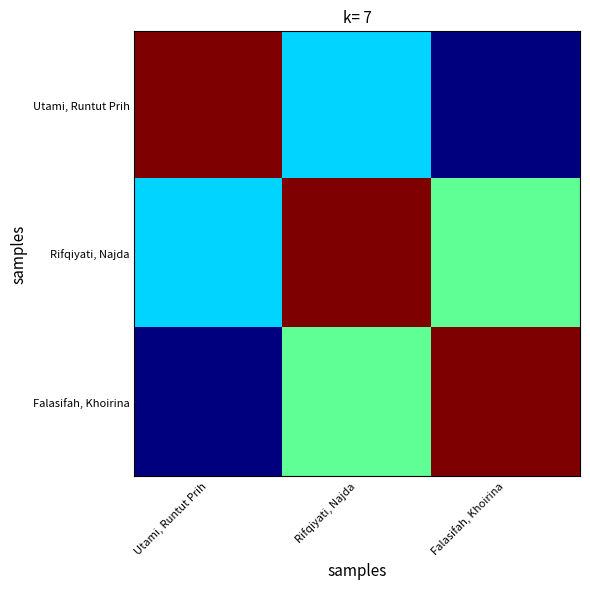

Rank the series at Rifqiyati, Najda from highest to lowest value.

Rifqiyati, Najda, Falasifah, Khoirina, Utami, Runtut Prih